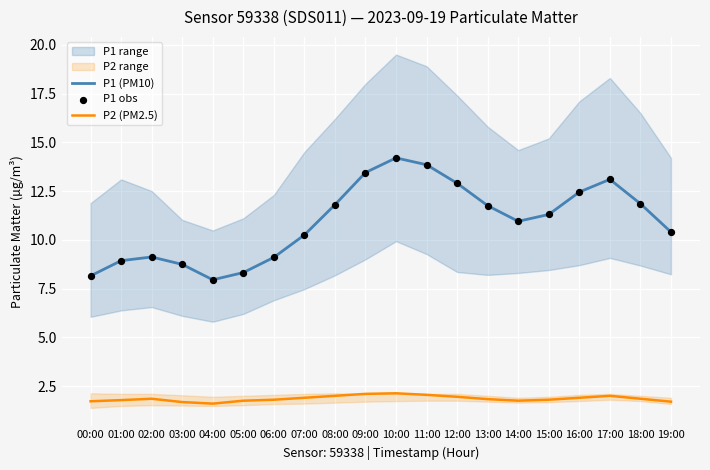

Is the value of P1 (PM10) at 09:00 greater than the value of P2 (PM2.5) at 01:00?

Yes